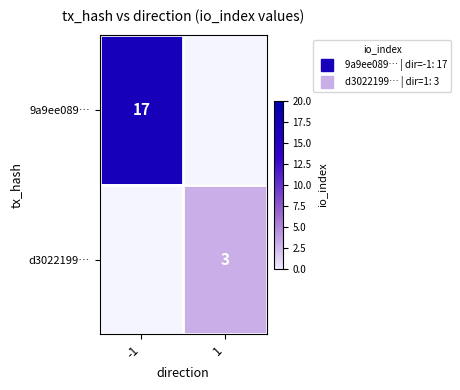

The 9a9ee089… series shows 28.4 at -1. True or false?

False